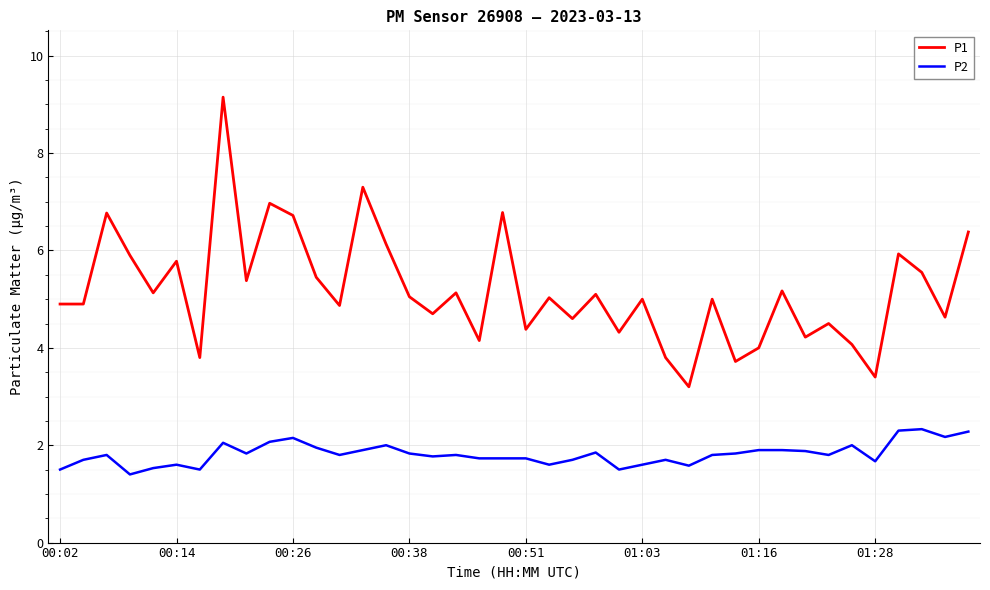

What is the difference between the maximum and minimum values in the P2 series?

0.9